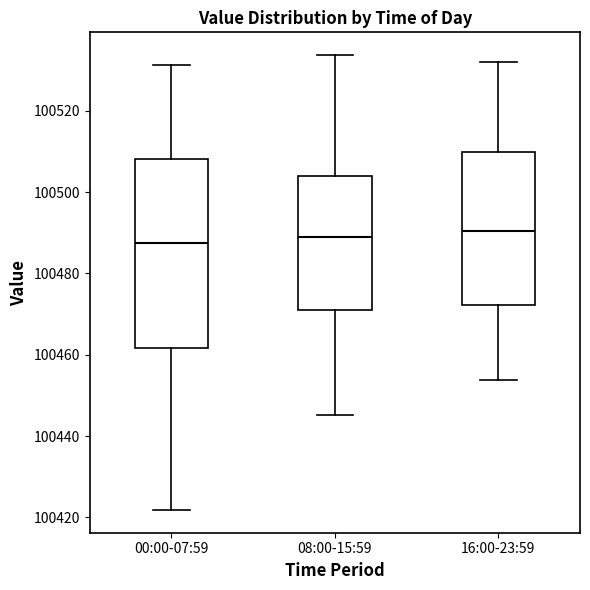

Reading left to right, read every box against the y-axis: the position of its median line, the range the box covers, and the ends of its whiskers. The values are not printed on the chart, so give them approximately, as read against the axis.

00:00-07:59: median 100488, box 100462 to 100508, whiskers 100422 to 100532
08:00-15:59: median 100488, box 100472 to 100504, whiskers 100446 to 100534
16:00-23:59: median 100490, box 100472 to 100510, whiskers 100454 to 100532